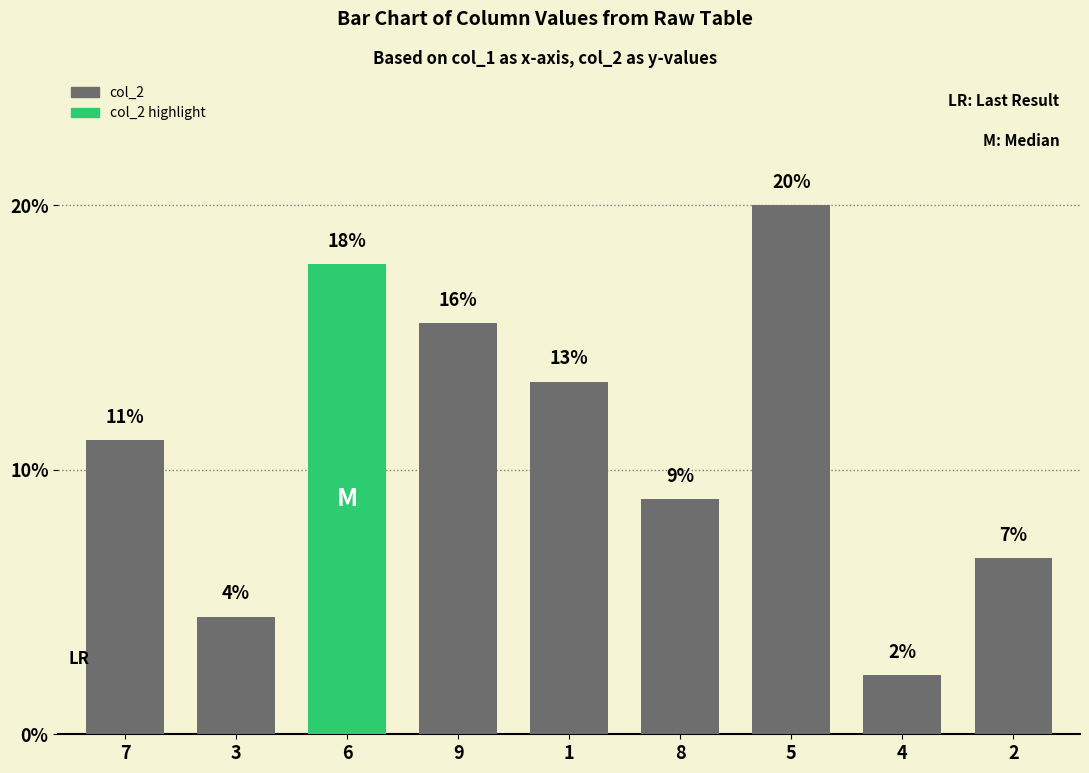

List the labels in order of value, smallest first.

4, 3, 2, 8, 7, 1, 9, 6, 5